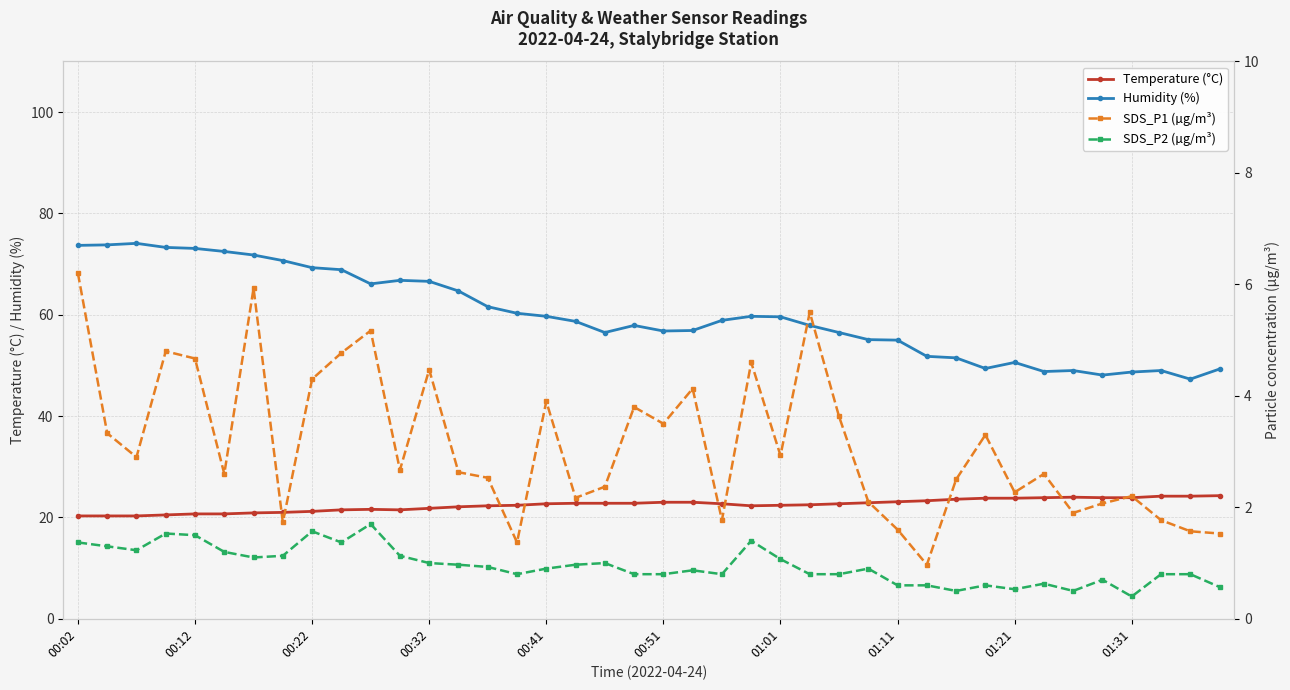

Which series has the largest total across all categories?

Humidity (%)